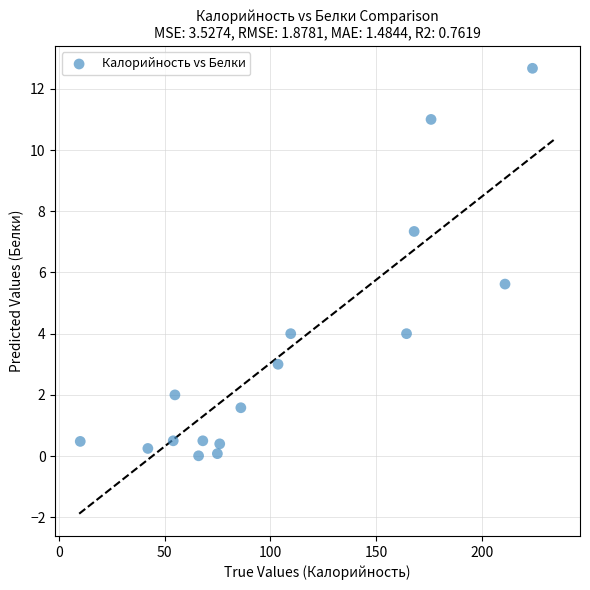

What is the range of Y values (max minus min)?

12.7